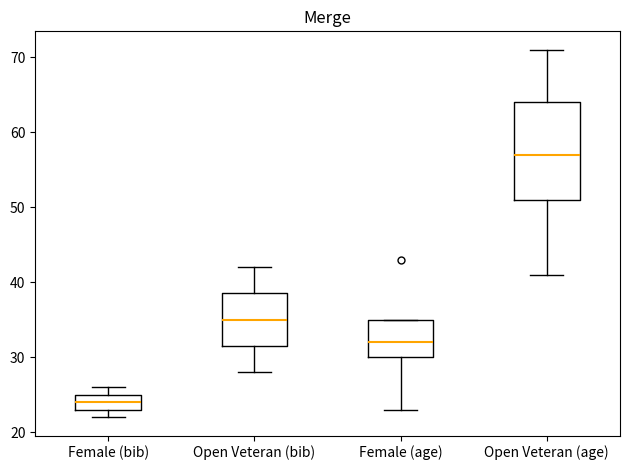

Reading left to right, read every box against the y-axis: the position of its median line, the range the box covers, and the ends of its whiskers. The values are not printed on the chart, so give them approximately, as read against the axis.

Female (bib): median 24, box 23 to 25, whiskers 22 to 26
Open Veteran (bib): median 35, box 32 to 39, whiskers 28 to 42
Female (age): median 32, box 30 to 35, whiskers 23 to 35
Open Veteran (age): median 57, box 51 to 64, whiskers 41 to 71